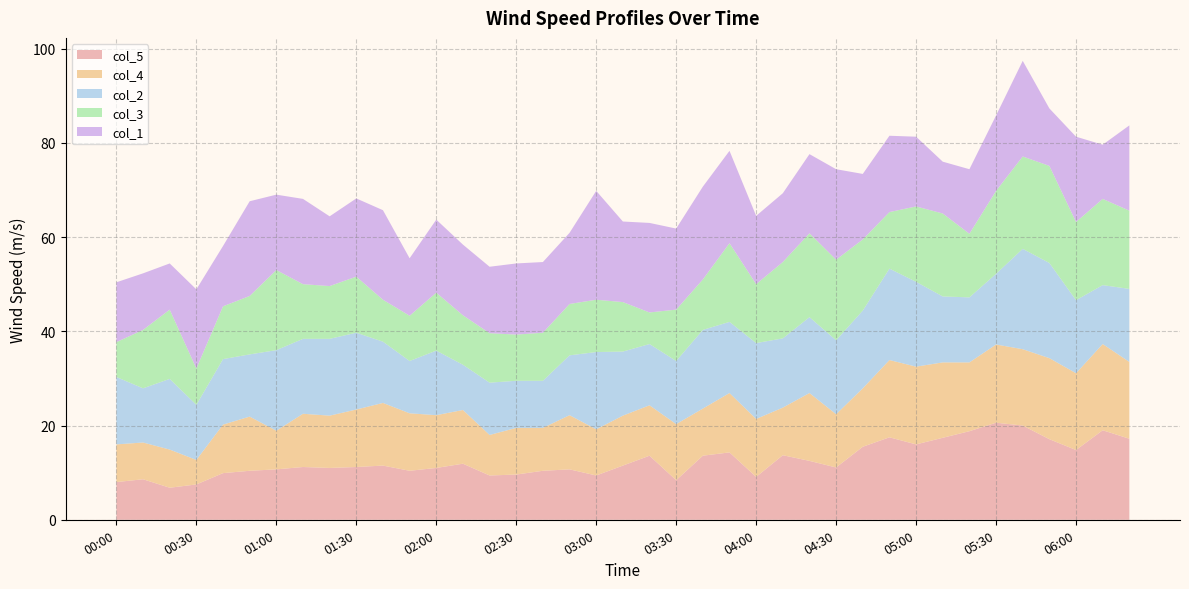

Reading right to left, list all the values displayed in this chart.

col_5: 17.2	19.0	14.8	17.1	20.0	20.6	18.8	17.4	16.0	17.5	15.5	11.1	12.5	13.7	9.1	14.3	13.6	8.4	13.6	11.5	9.4	10.7	10.4	9.6	9.4	11.9	11.0	10.4	11.5	11.2	11.0	11.2	10.7	10.4	9.9	7.5	6.8	8.6	8.0
col_4: 16.3	18.3	16.3	17.2	16.2	16.6	14.6	16.0	16.5	16.4	12.4	11.3	14.4	10.1	12.3	12.6	10.0	11.9	10.7	10.6	9.8	11.5	9.1	9.9	8.6	11.4	11.2	12.2	13.3	12.2	11.1	11.3	8.2	11.5	10.3	5.2	8.1	7.8	8.0
col_2: 15.5	12.5	15.5	20.2	21.3	15.0	13.8	14.0	18.0	19.4	16.5	15.7	16.1	14.7	16.1	15.1	16.7	13.4	13.0	13.6	16.4	12.7	10.0	10.0	11.1	9.6	13.7	11.1	13.0	16.3	16.3	15.9	17.1	13.2	13.9	11.7	15.0	11.5	14.3
col_3: 16.6	18.3	16.6	20.6	19.6	17.6	13.5	17.6	16.0	12.0	15.1	17.1	17.8	16.2	12.5	16.7	10.7	10.9	6.7	10.5	11.1	10.9	10.2	9.8	10.5	10.5	12.3	9.6	8.9	11.9	11.2	11.6	17.0	12.4	11.2	7.7	14.7	12.4	7.4
col_1: 18.1	11.5	18.1	12.2	20.3	16.0	13.7	11.0	14.8	16.2	13.9	19.2	16.8	14.6	14.5	19.6	19.7	17.2	19.0	17.1	23.1	15.1	15.0	15.1	14.1	15.0	15.5	12.2	19.0	16.6	14.8	18.1	16.0	20.1	12.8	16.8	9.8	12.0	12.7